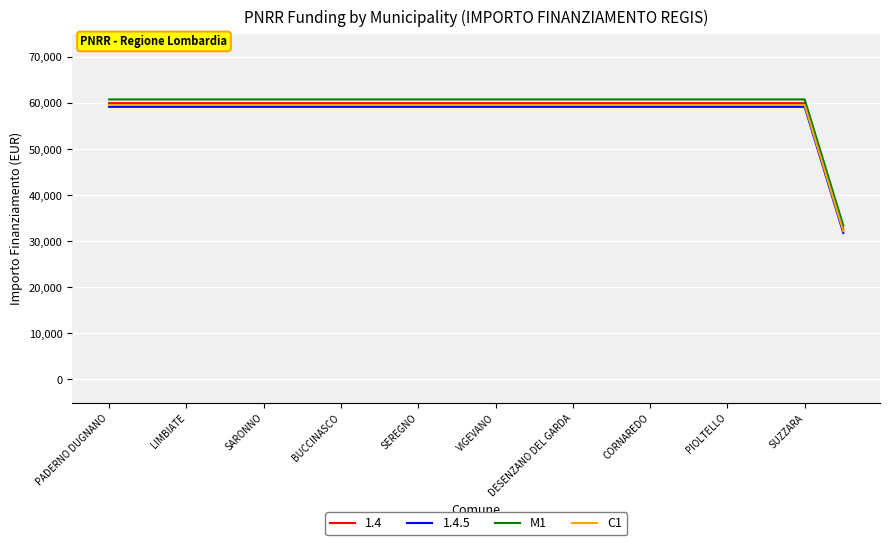

True or false: 1.4 and 1.4.5 intersect in this chart.

False